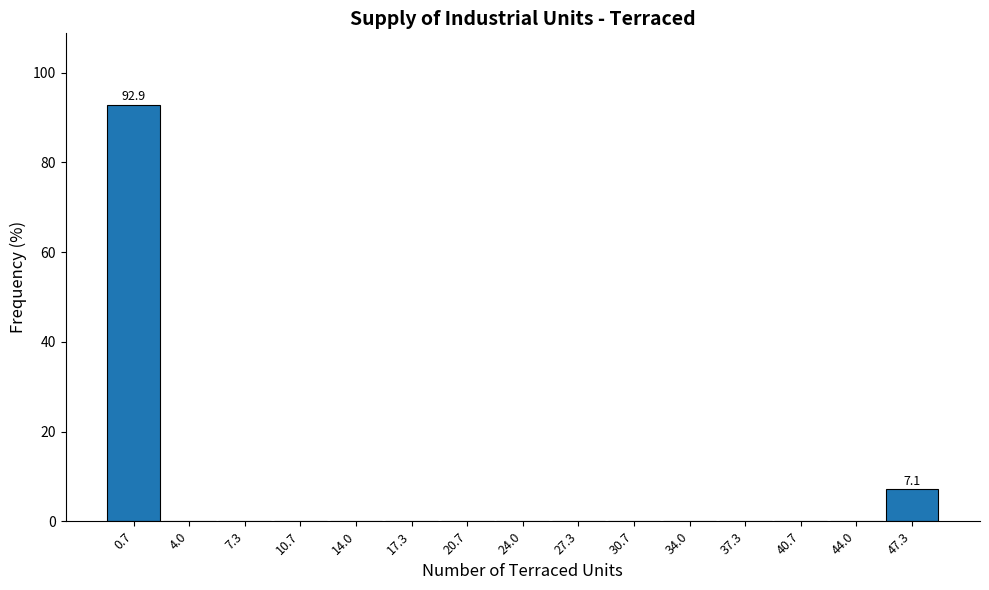

Over which range of the x-axis is the bar tallest?

-1.0 to 2.5